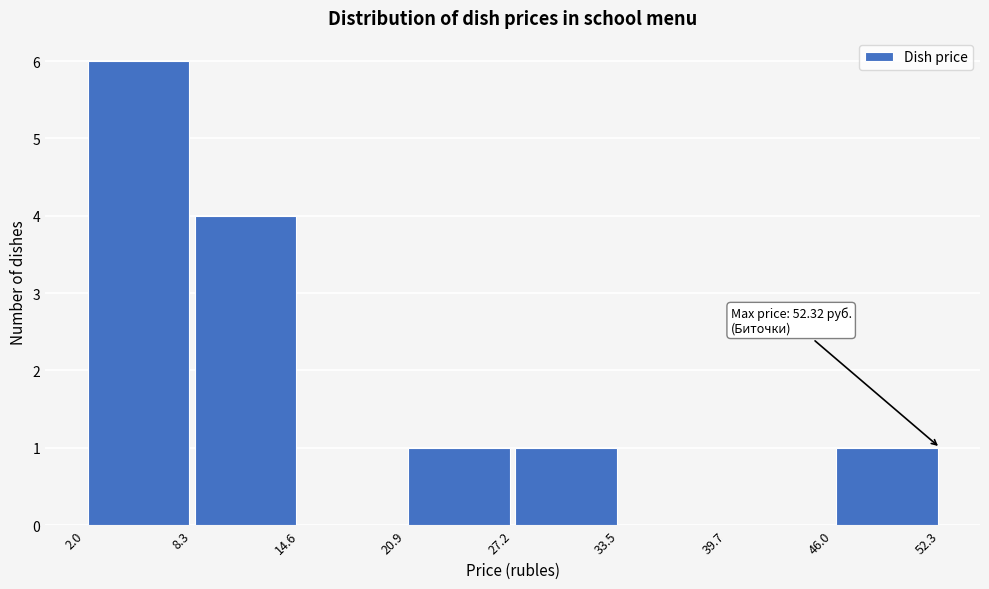

Which range on the x-axis has the tallest bar?

2.0 to 8.3